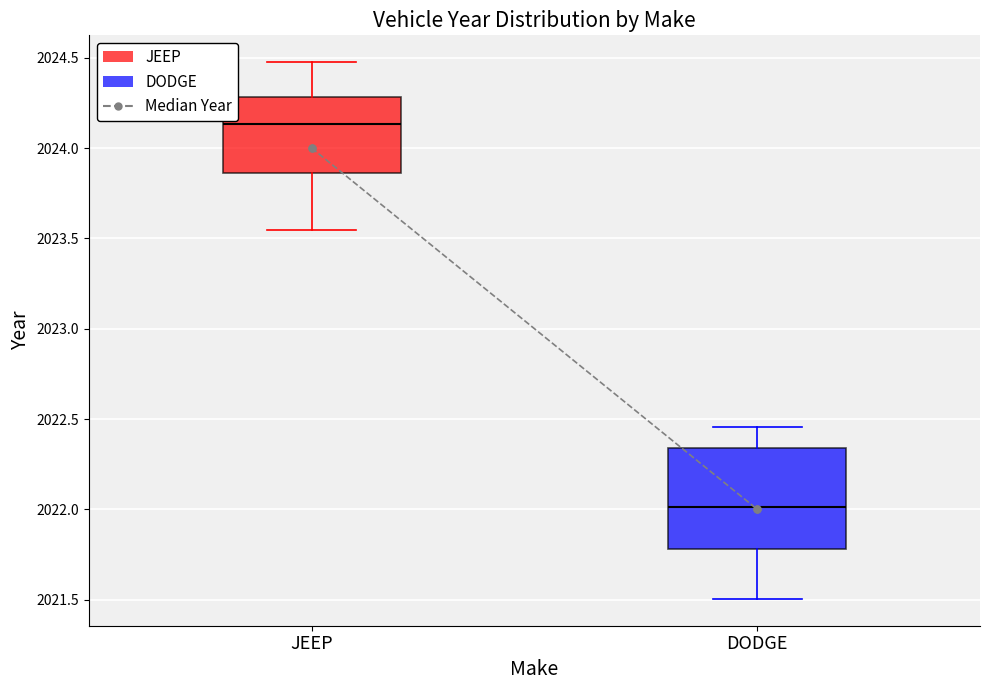

True or false: the data shows 2022 at DODGE.

True